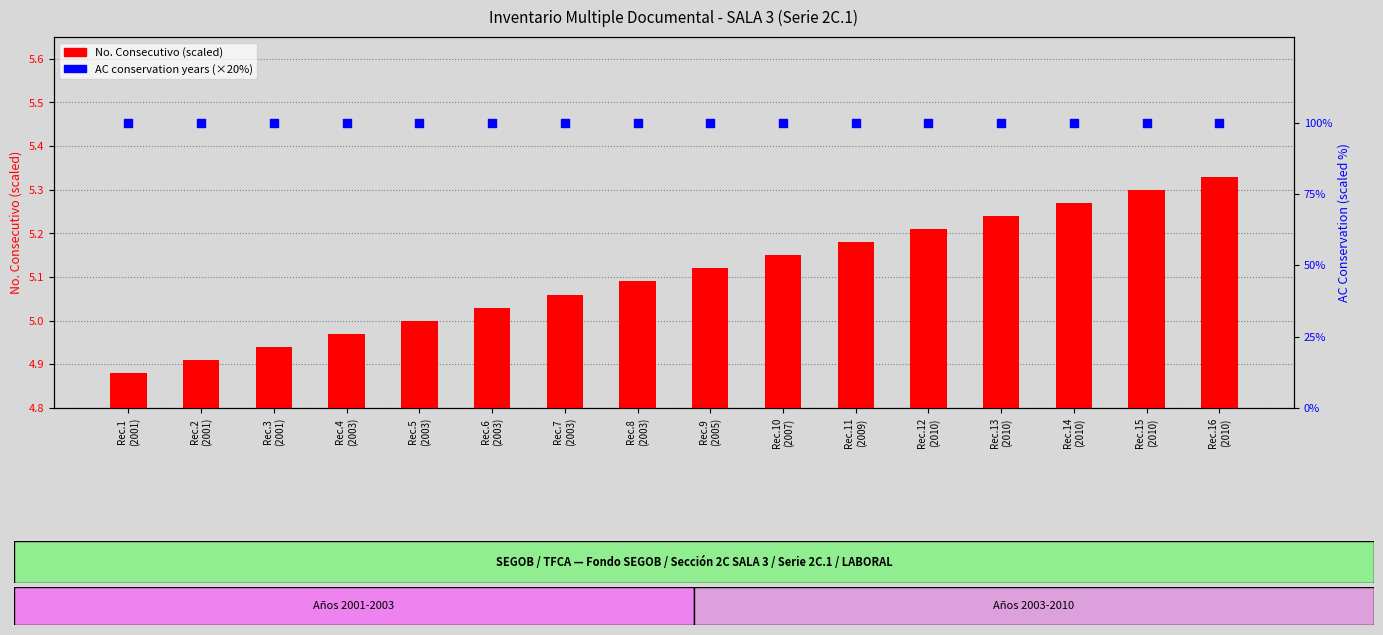

At how many categories does at least one series exceed 91?

16